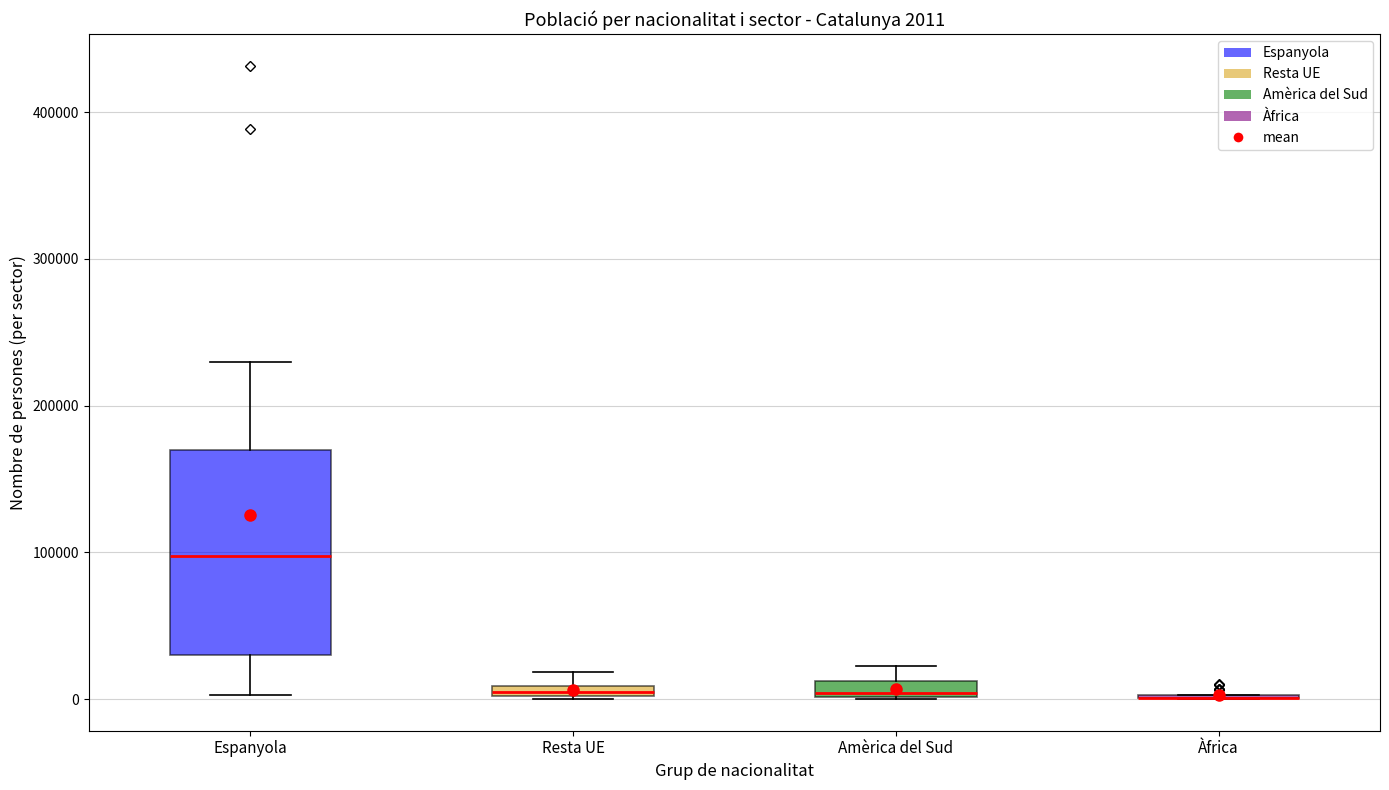

Which box is the tallest, from its lower edge to its upper edge?

Espanyola